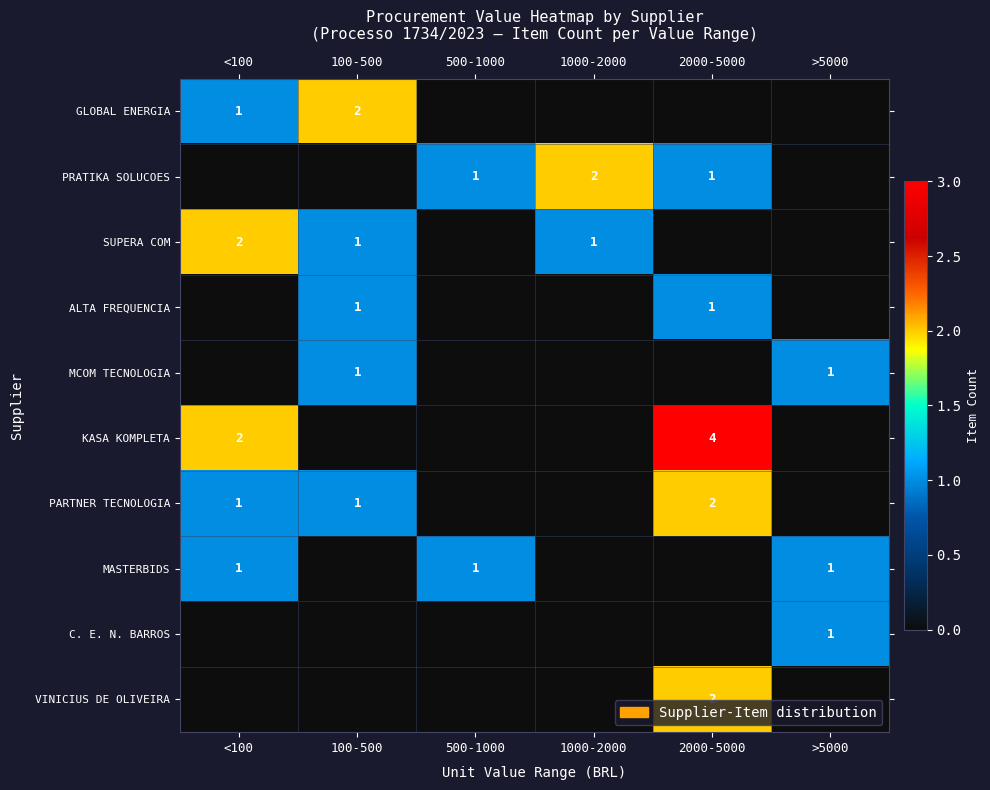

True or false: PRATIKA SOLUCOES has a value of 2 at 1000-2000.

True